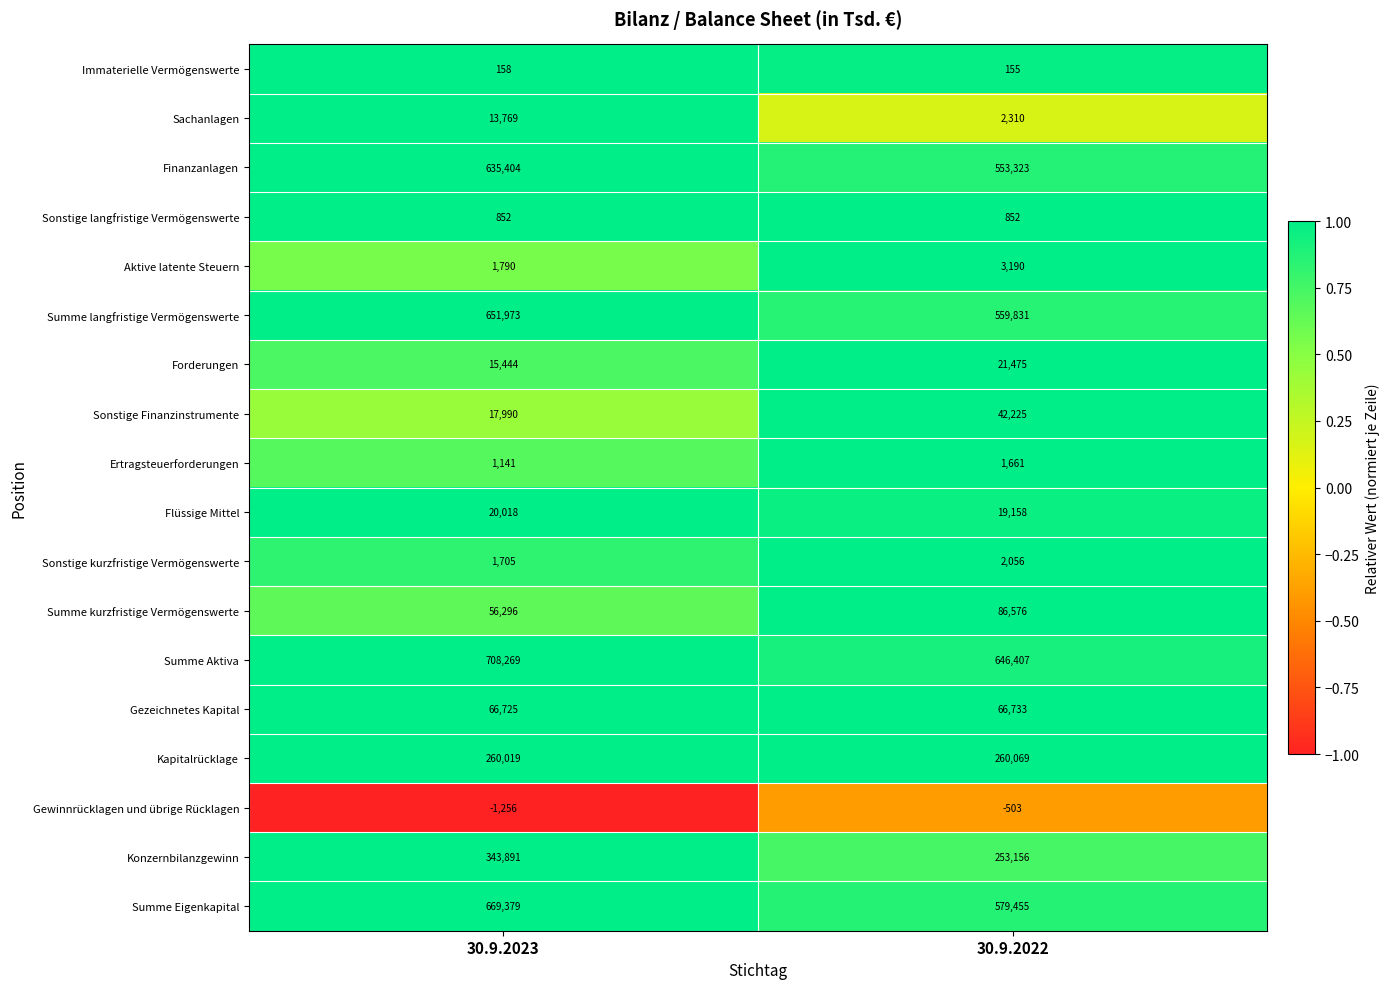

Rank the series by their maximum value, from highest to lowest.

Summe Aktiva, Summe Eigenkapital, Summe langfristige Vermögenswerte, Finanzanlagen, Konzernbilanzgewinn, Kapitalrücklage, Summe kurzfristige Vermögenswerte, Gezeichnetes Kapital, Sonstige Finanzinstrumente, Forderungen, Flüssige Mittel, Sachanlagen, Aktive latente Steuern, Sonstige kurzfristige Vermögenswerte, Ertragsteuerforderungen, Sonstige langfristige Vermögenswerte, Immaterielle Vermögenswerte, Gewinnrücklagen und übrige Rücklagen